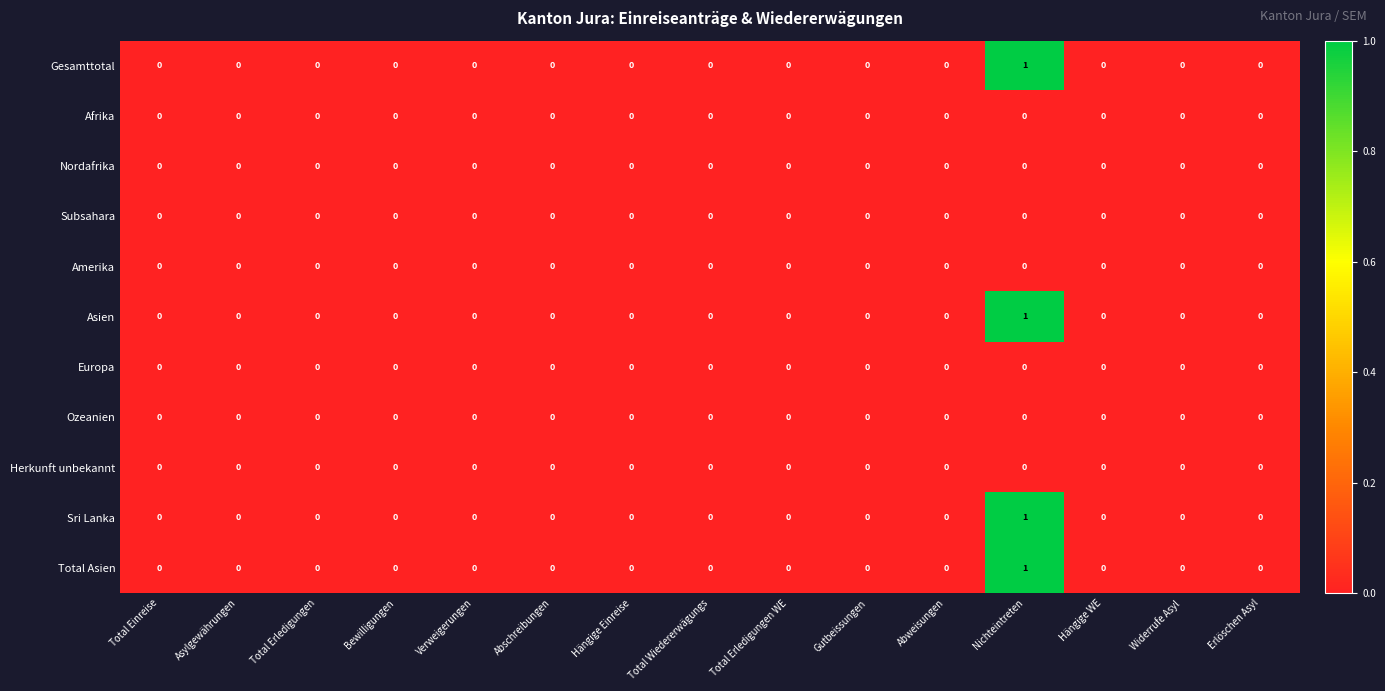

At which category is the sum across all series the highest?

Nichteintreten